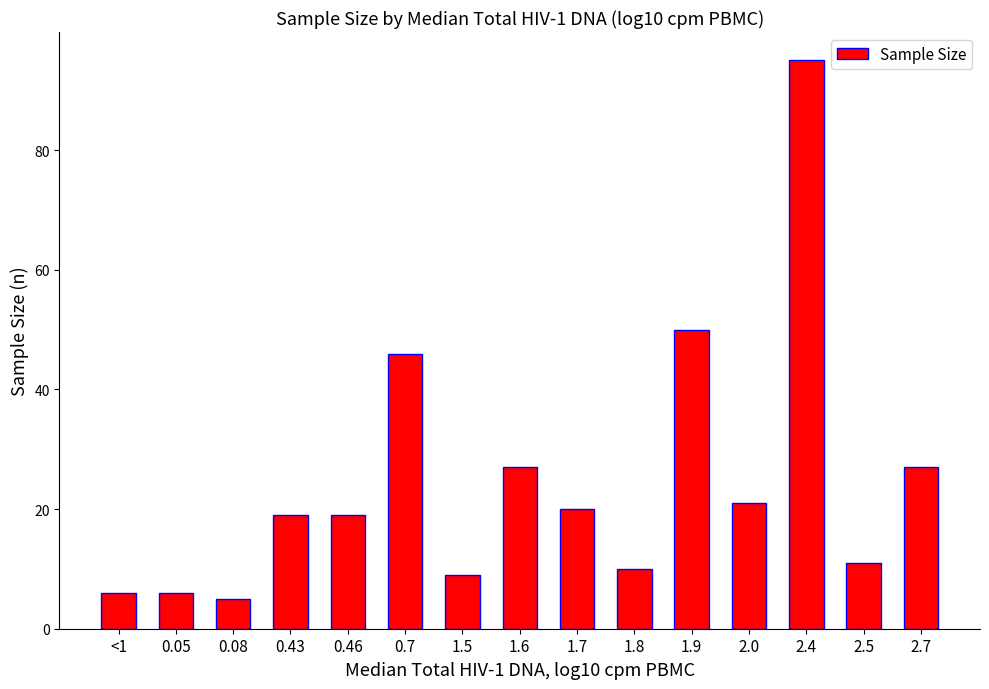

What is the sum of the values at 1.9 and <1?

56